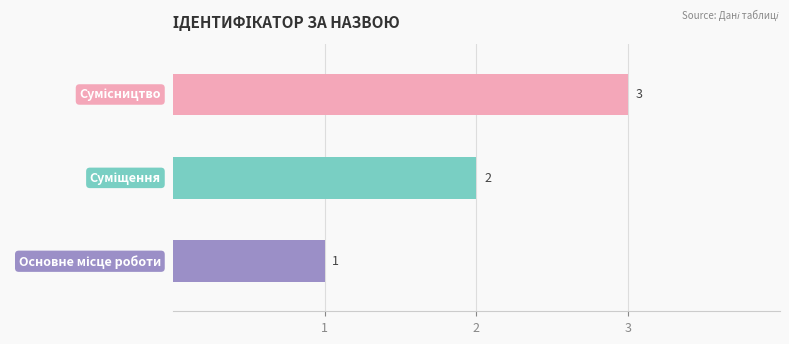

What is the maximum value shown in the chart?

3